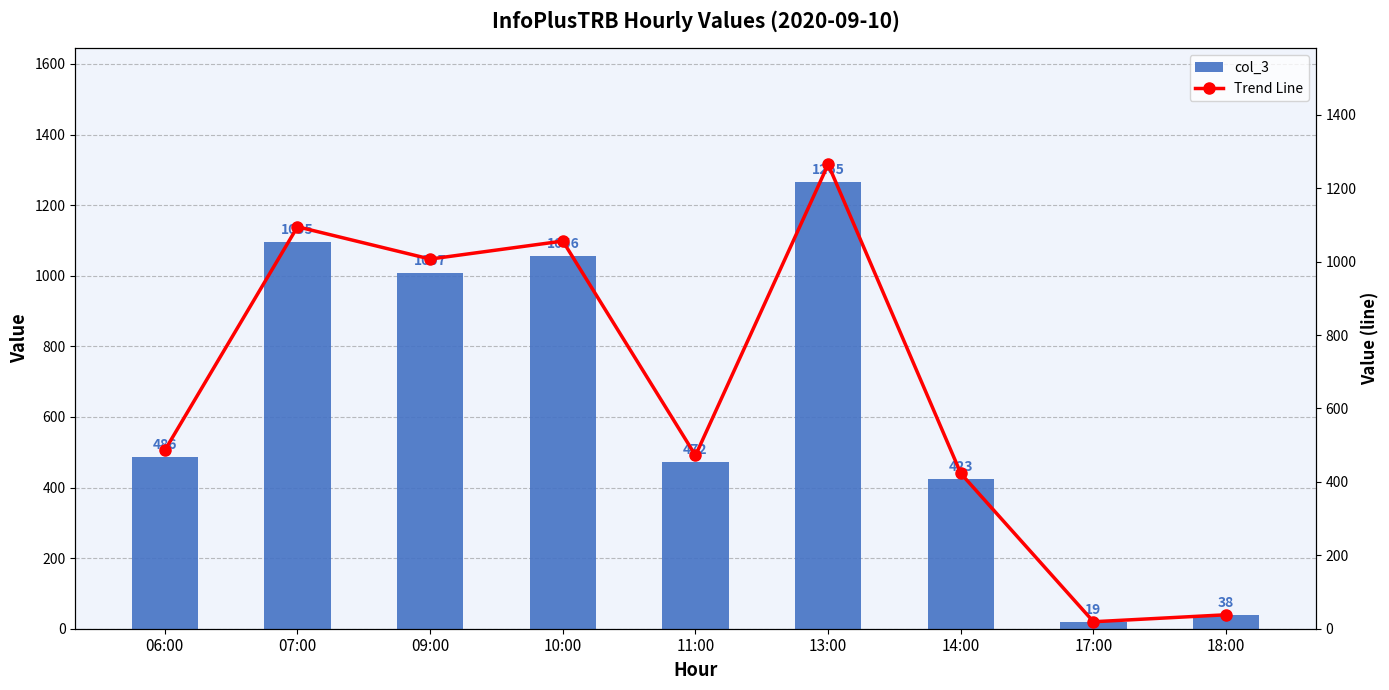

Which series changed the most between 13:00 and 17:00?

col_3